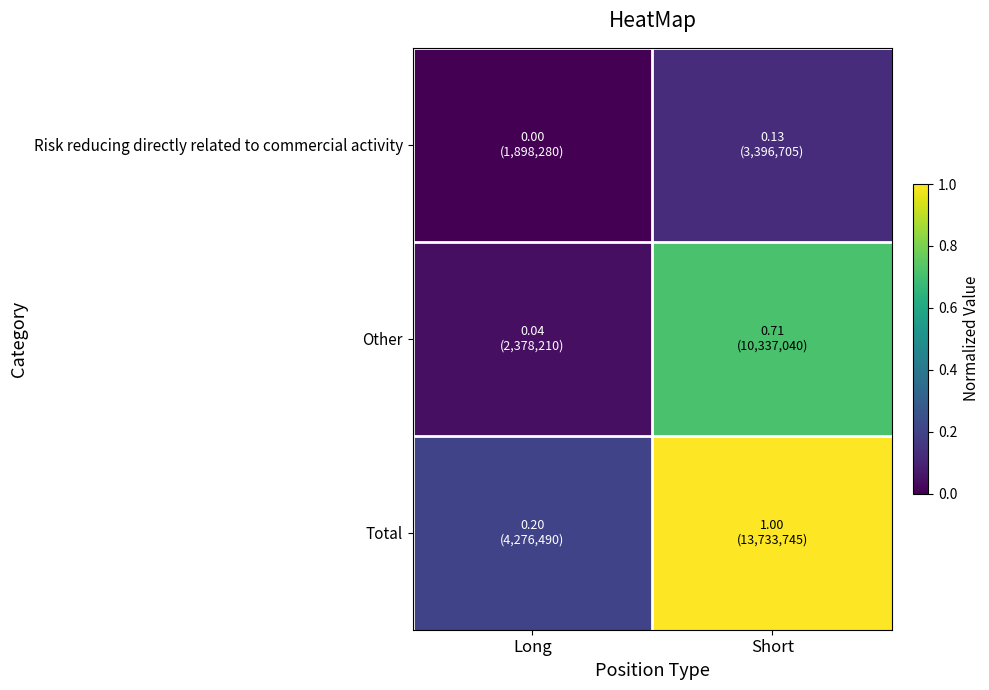

At how many categories does at least one series exceed 0?

2